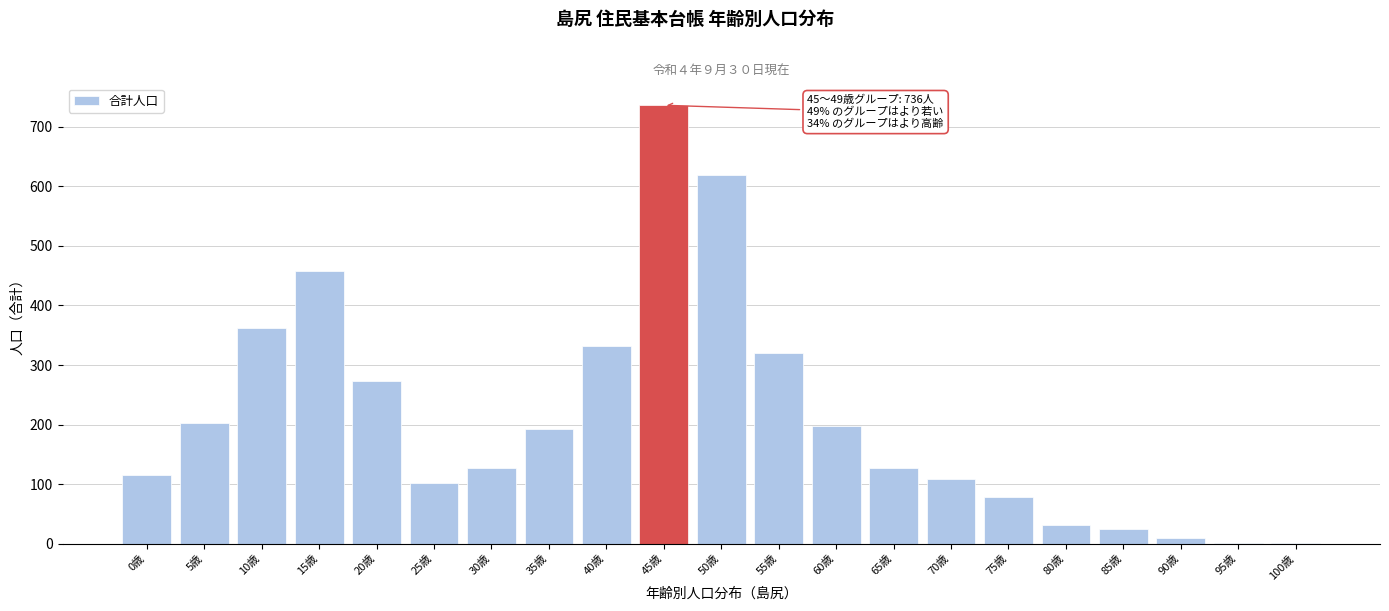

The value at 15歳 is 128. True or false?

False